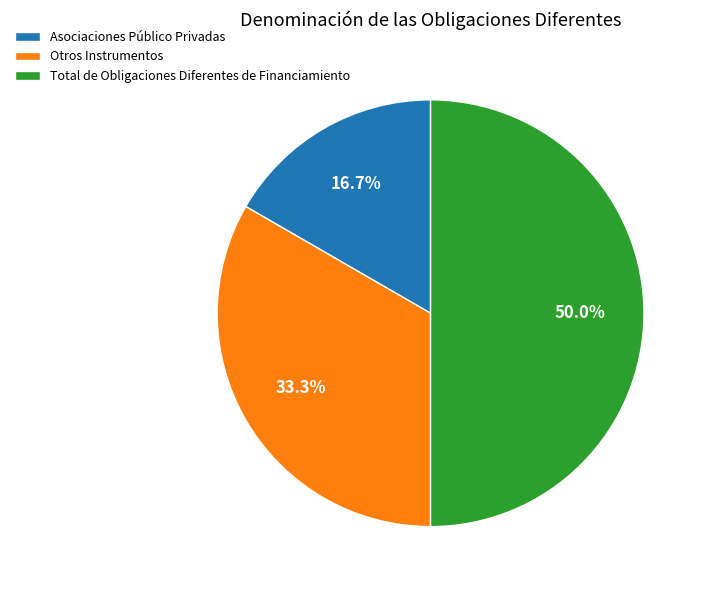

Which has a higher value, Asociaciones Público Privadas or Otros Instrumentos?

Otros Instrumentos